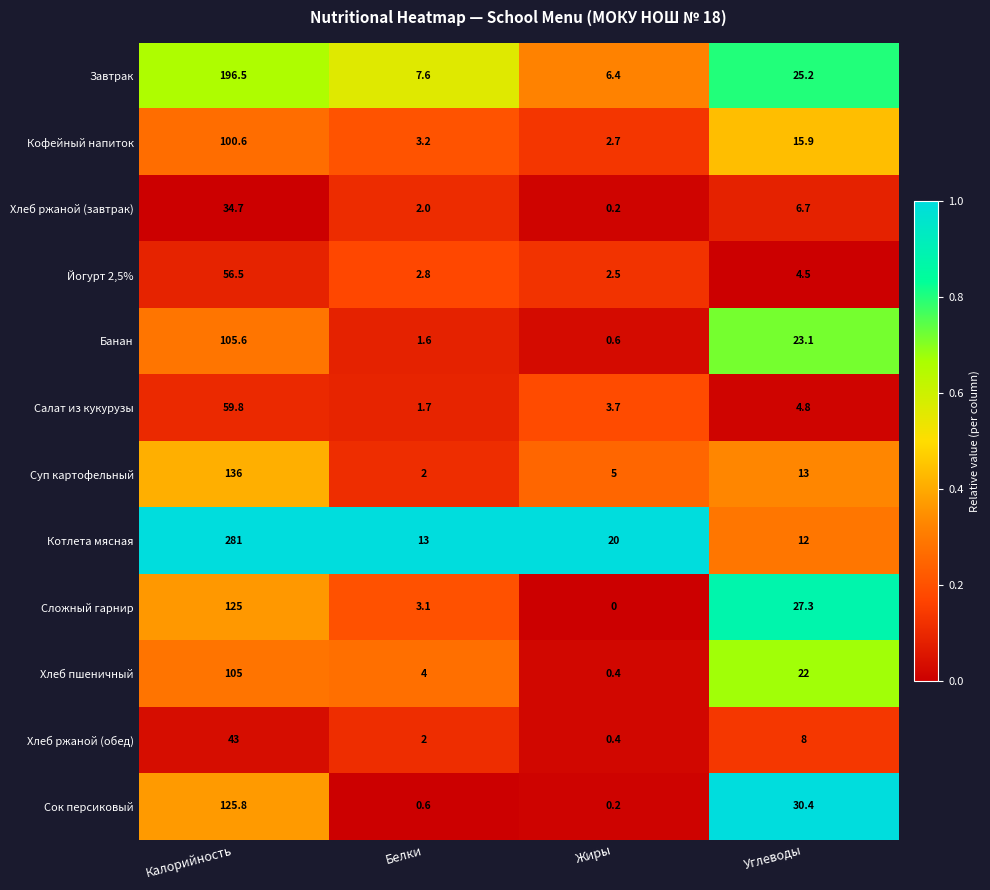

True or false: Завтрак has a value of 53.2 at Калорийность.

False